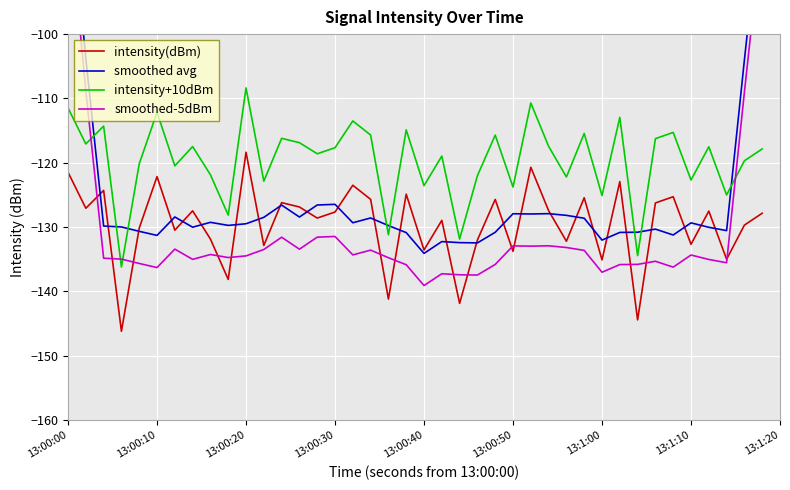

Count the number of data series in this chart.

4